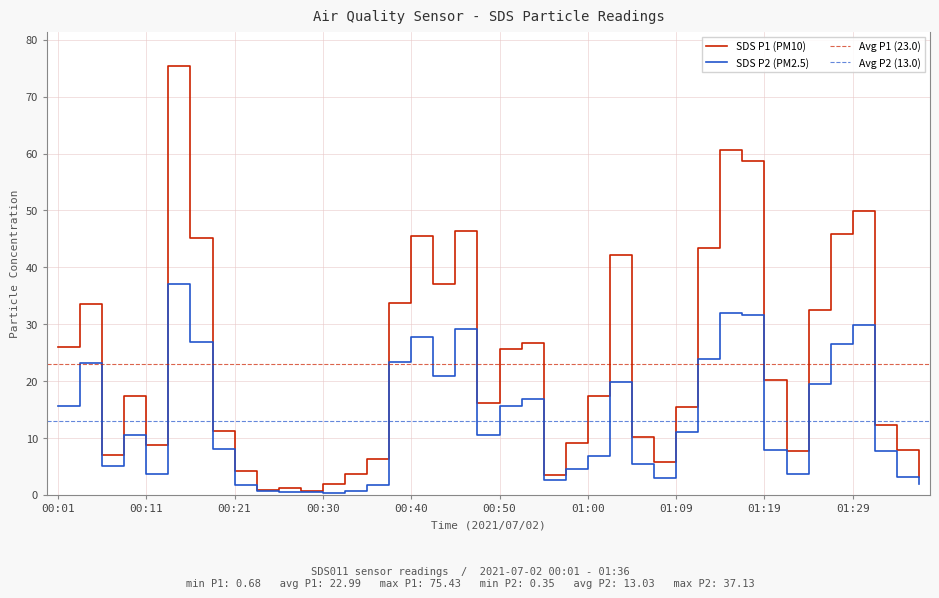

True or false: SDS_P2 and SDS_P1 cross at least once.

False